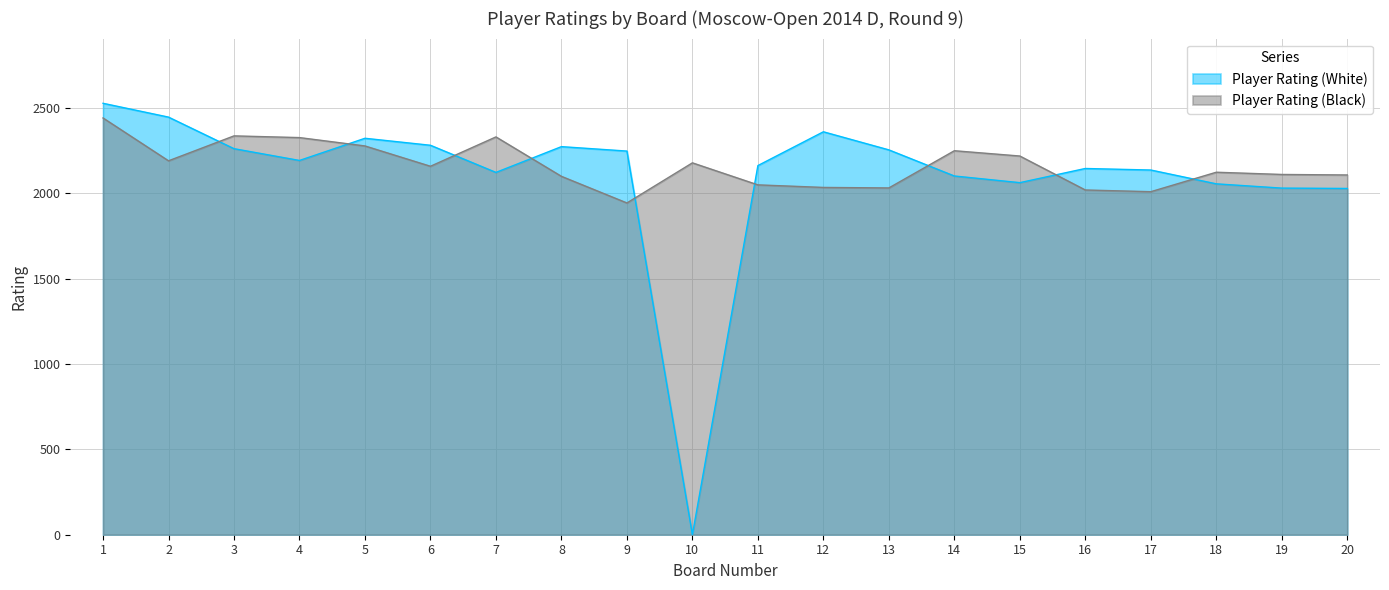

In Player Rating (White), how many points are lower than both neighbors (excluding endpoints)?

4